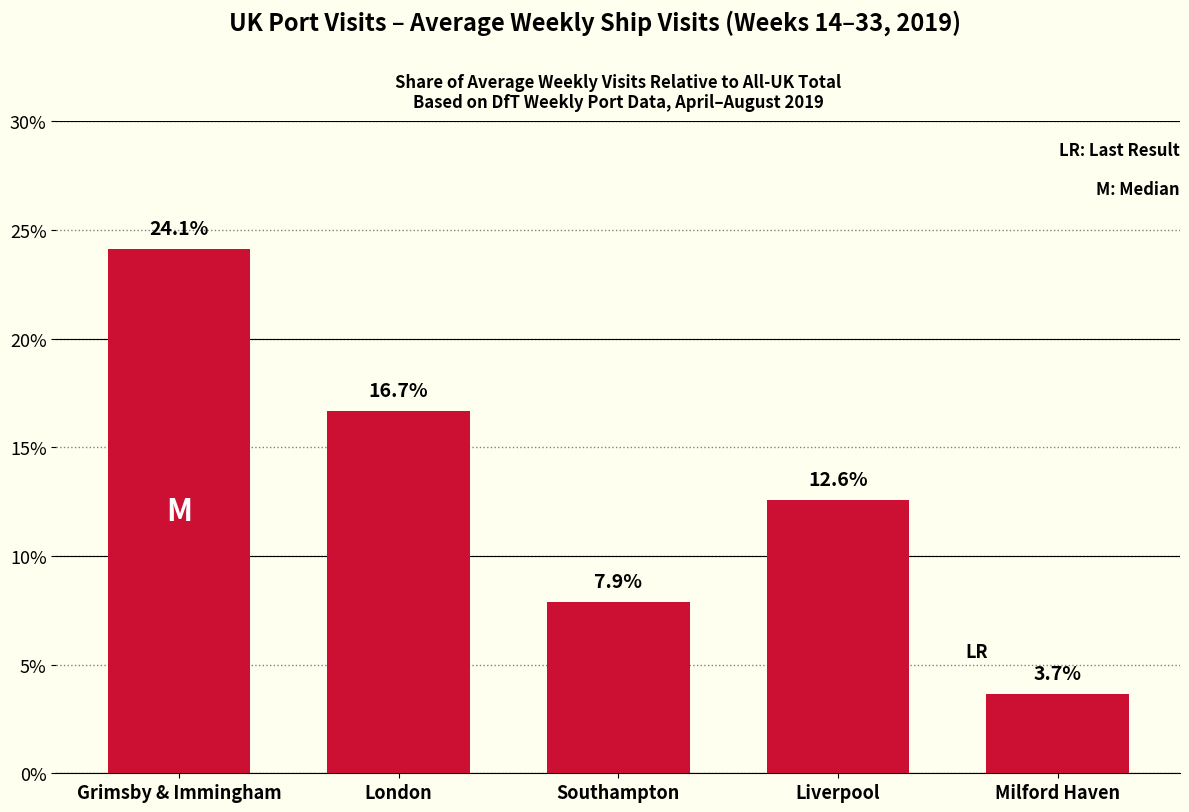

Between Southampton and Milford Haven, which is larger?

Southampton